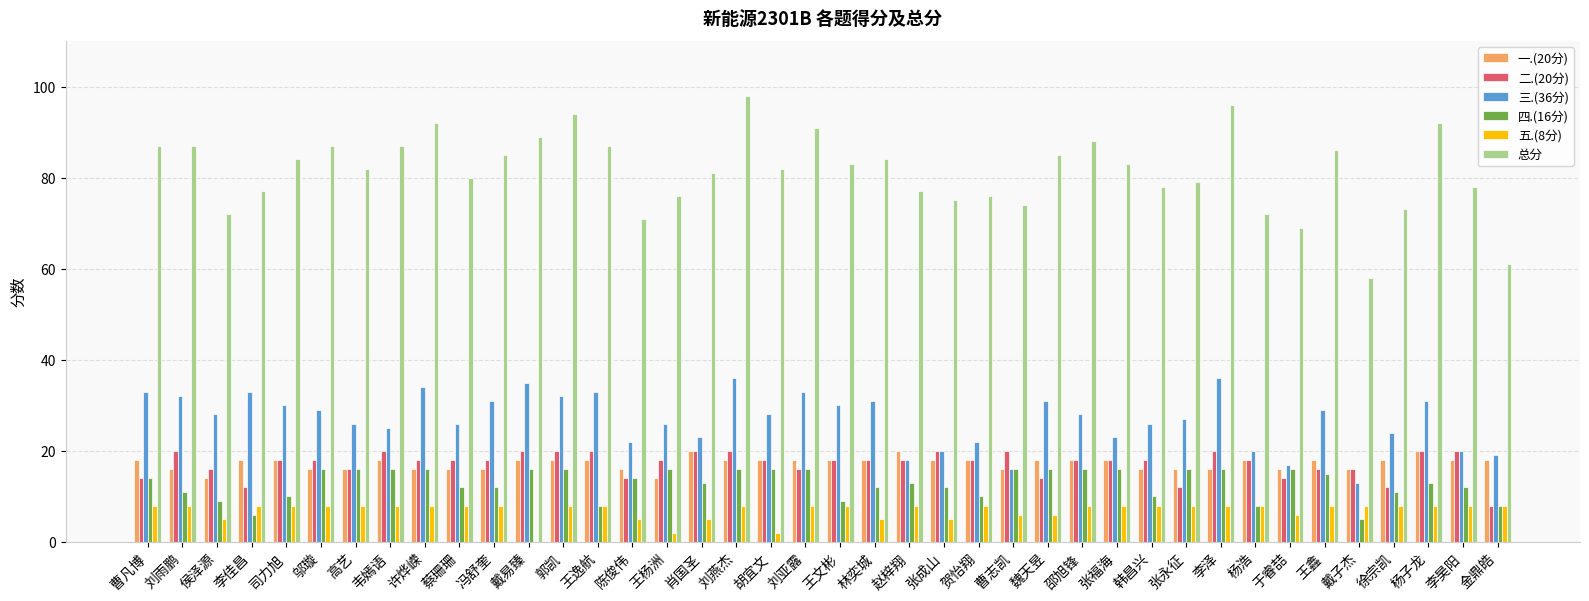

What is the greatest value displayed?

98